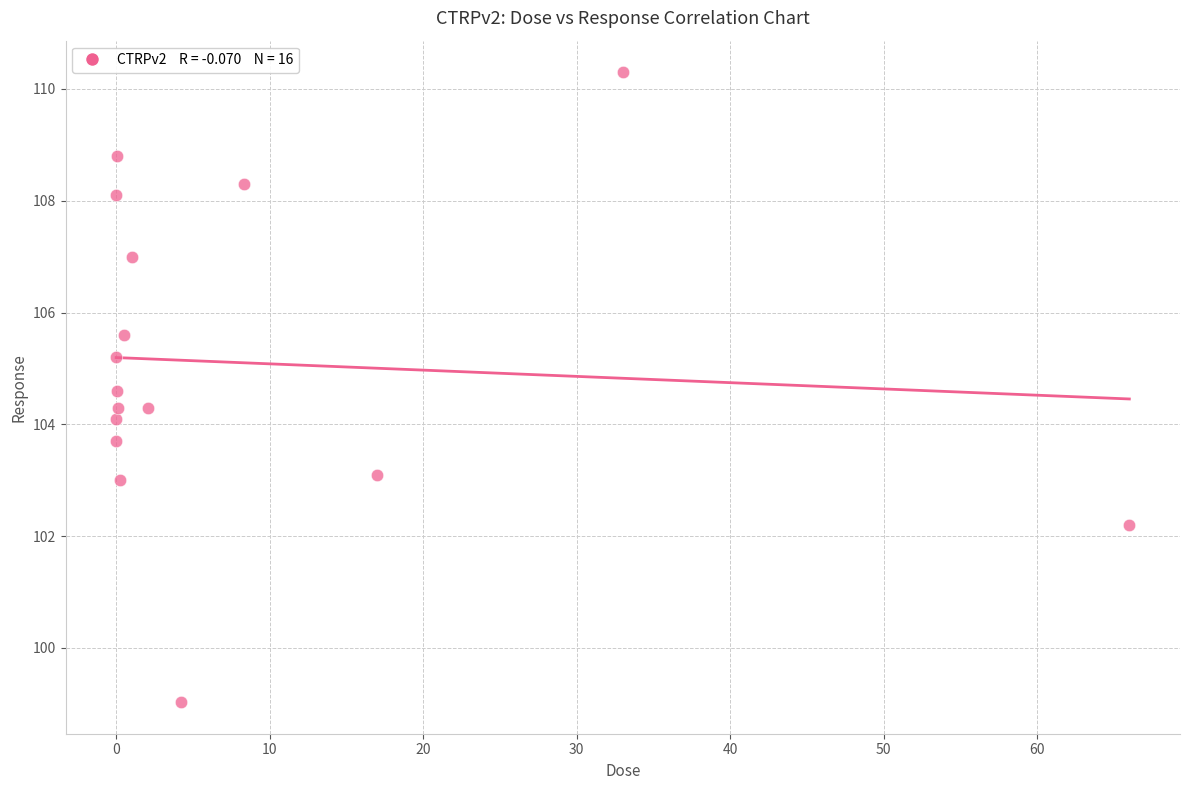

What is the range of X values (max minus min)?

66.0